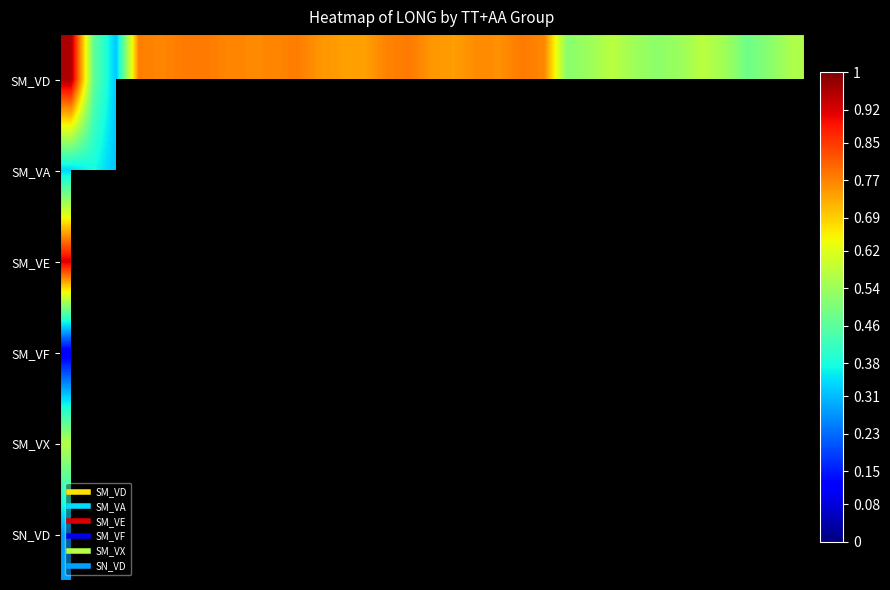

How many categories are shown in the chart?

33